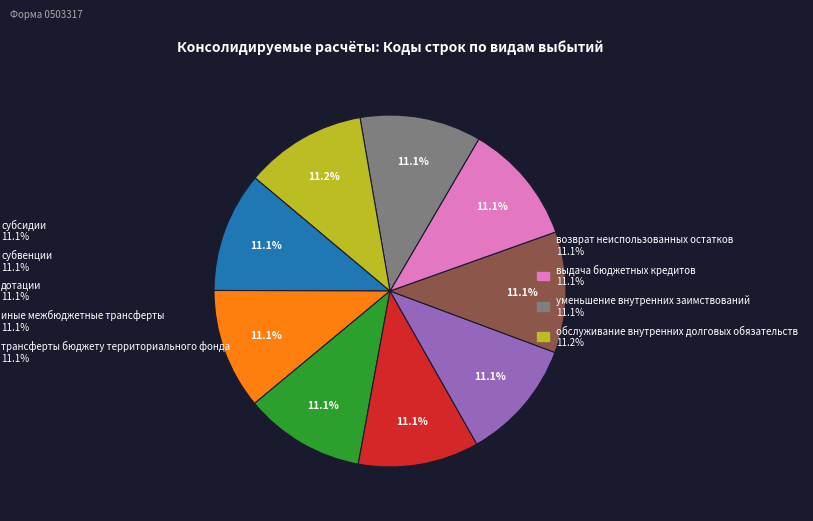

Is there a majority slice in this chart?

No